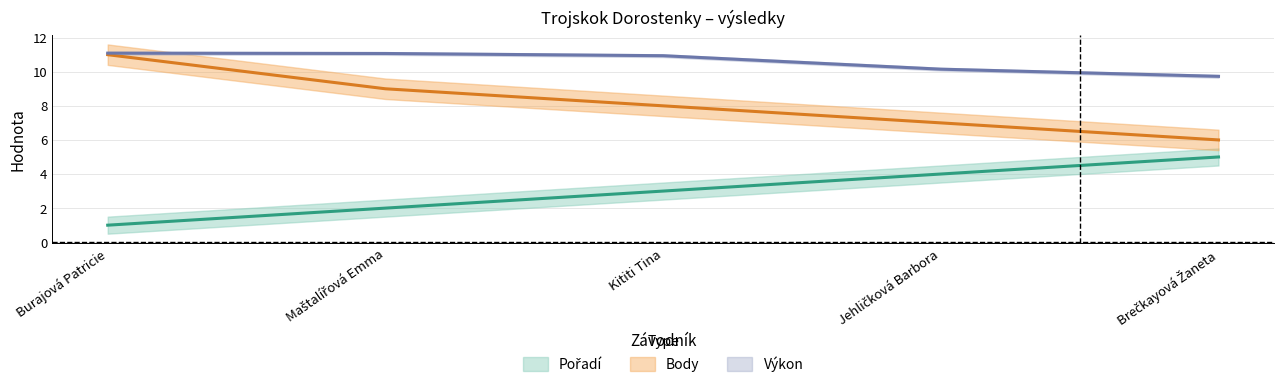

True or false: Pořadí and Body cross at least once.

False